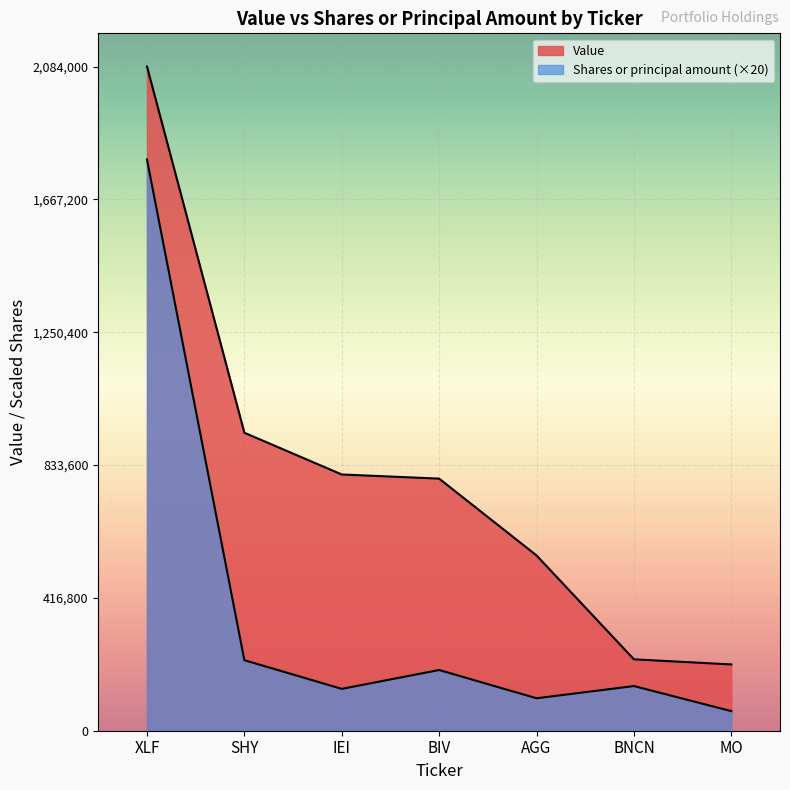

Count the number of data series in this chart.

2